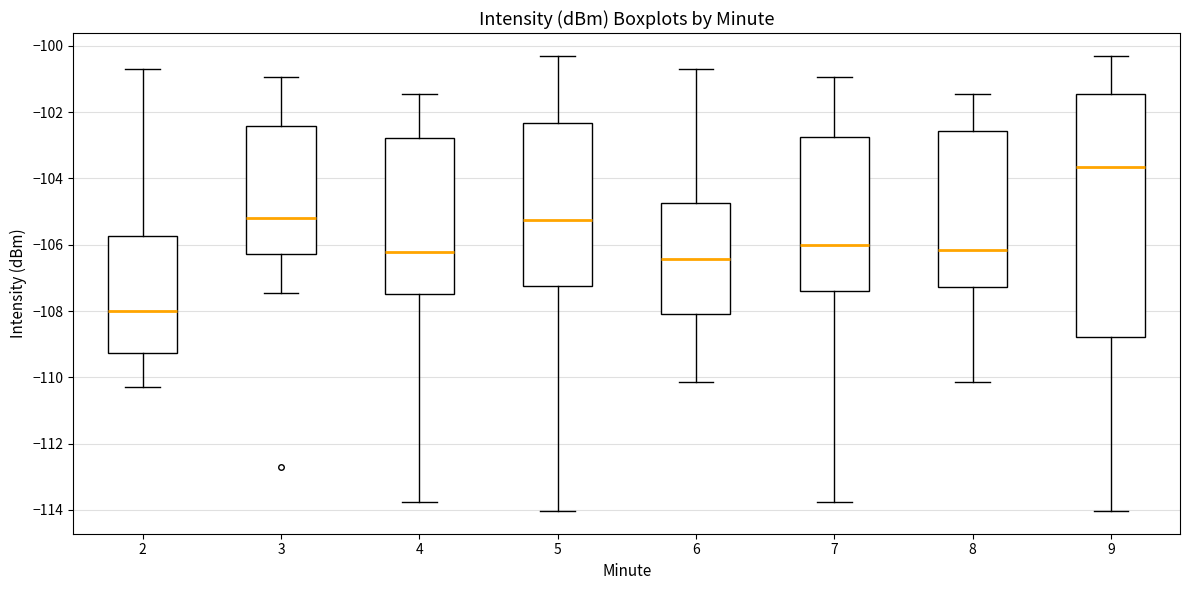

Which box is the tallest, from its lower edge to its upper edge?

9